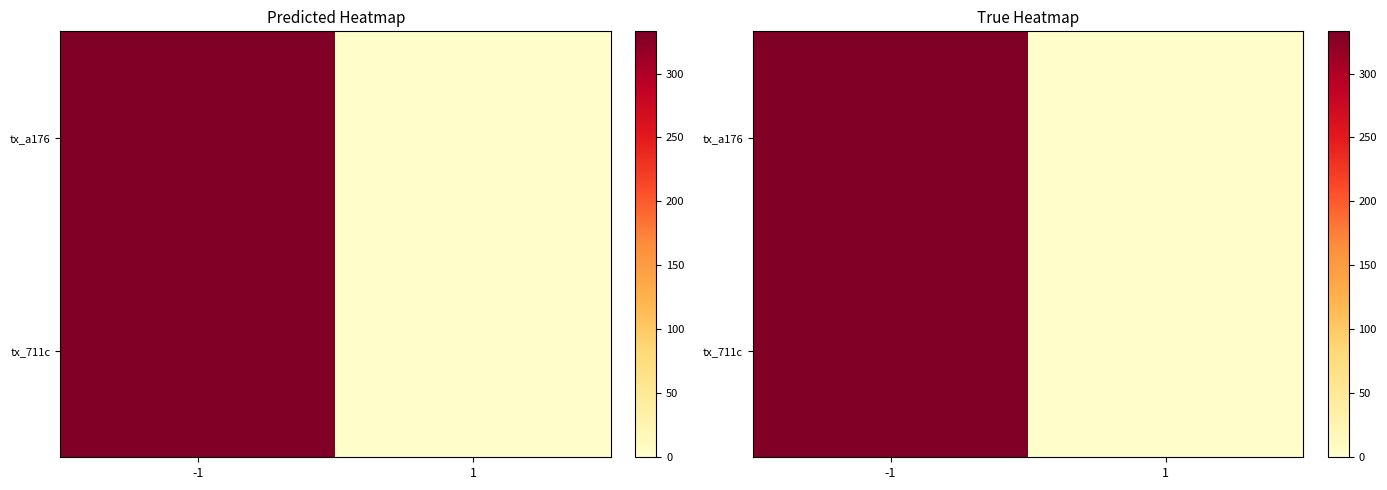

The value of tx_711c at 1 is 3. True or false?

True